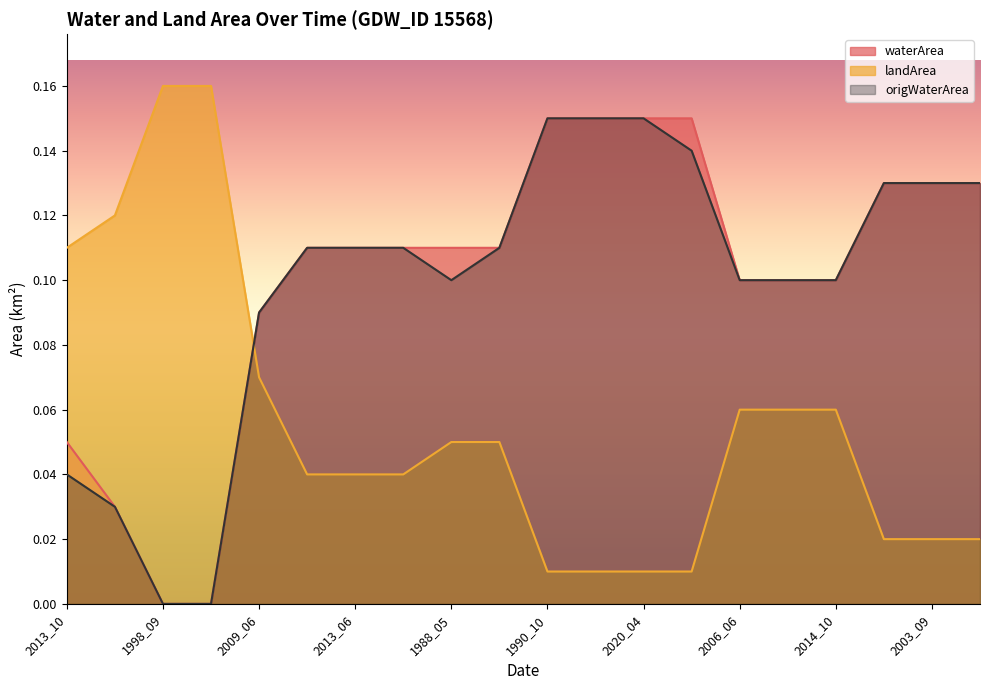

How many times do landArea and origWaterArea cross each other?

1